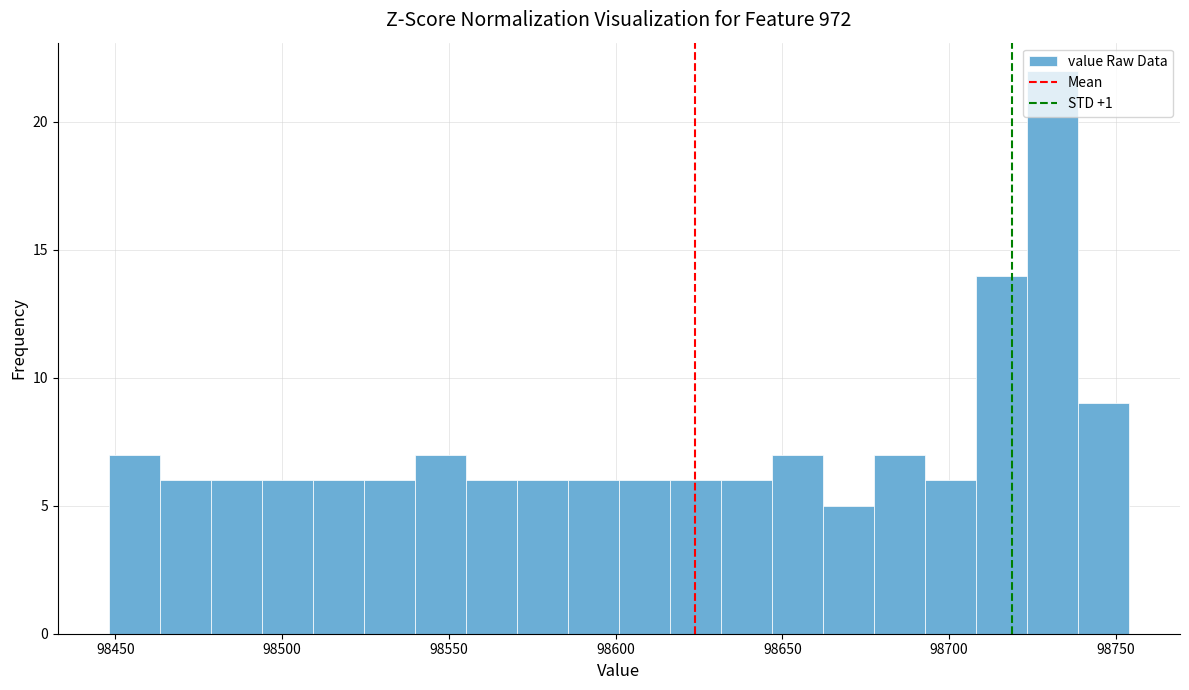

Around what value on the x-axis is the tallest bar? Give the approximate position of its centre, as read against the axis.

98730